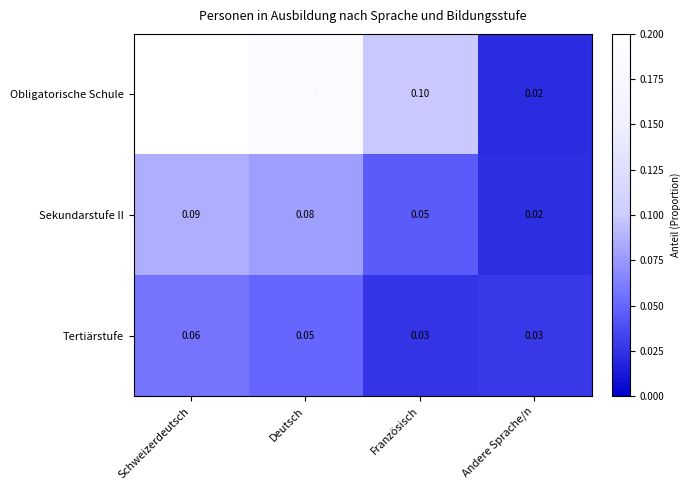

Which series changed the most between Deutsch and Andere Sprache/n?

Obligatorische Schule